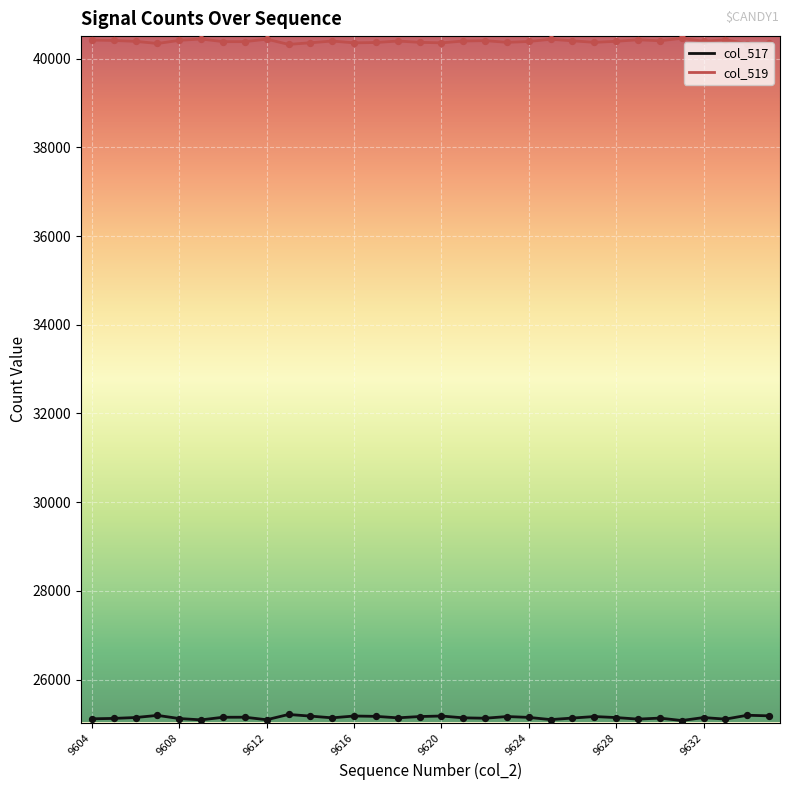

Which series has the largest total across all categories?

col_519